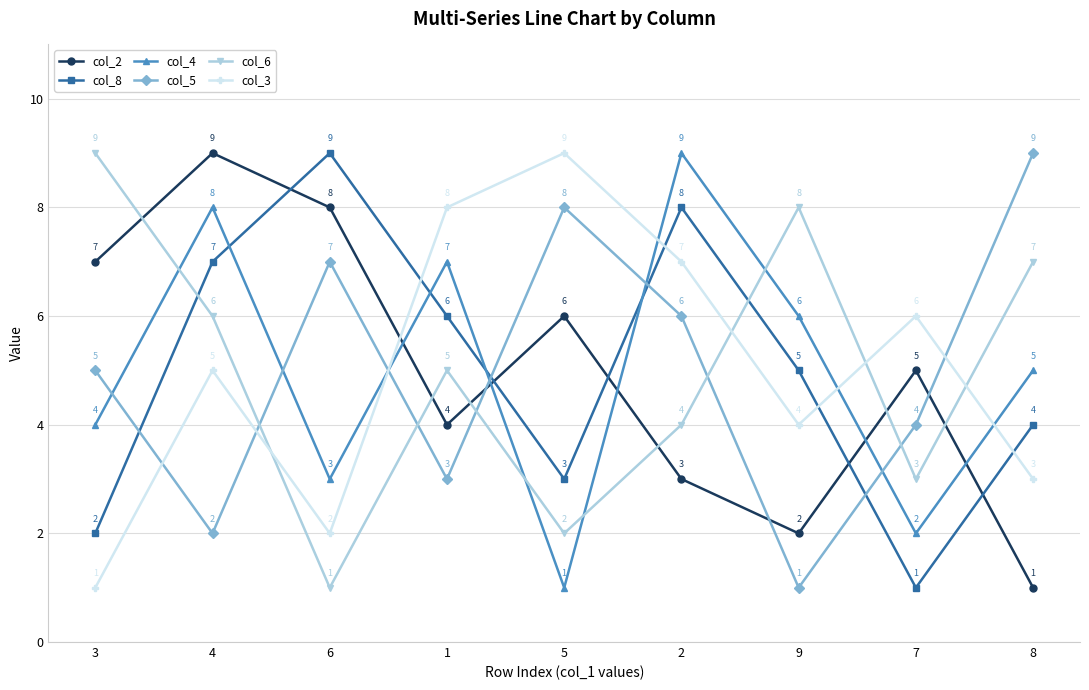

What are all the series names shown in the legend?

col_2, col_8, col_4, col_5, col_6, col_3